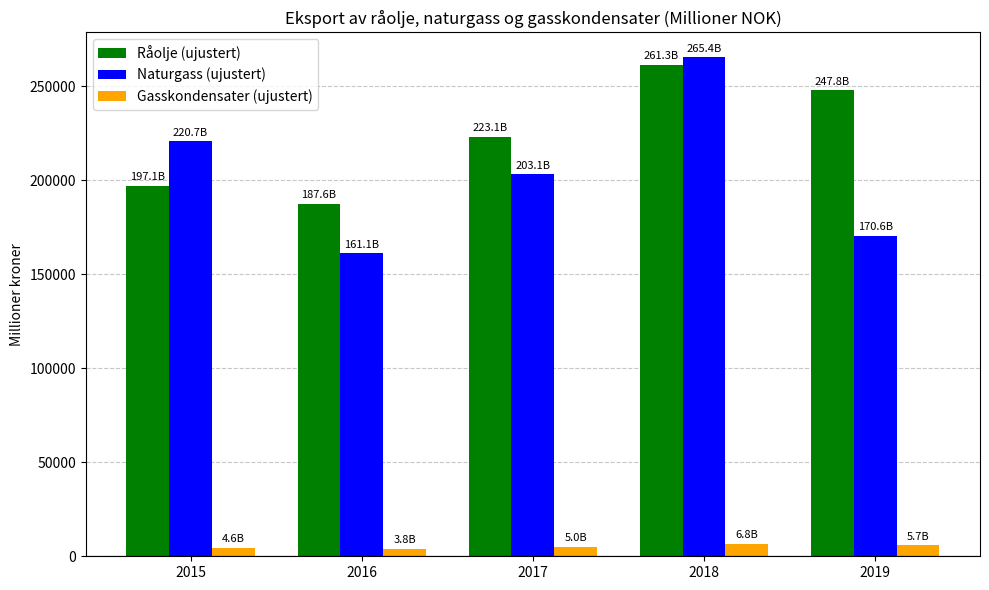

Which series has the largest total across all categories?

Råolje (ujustert)